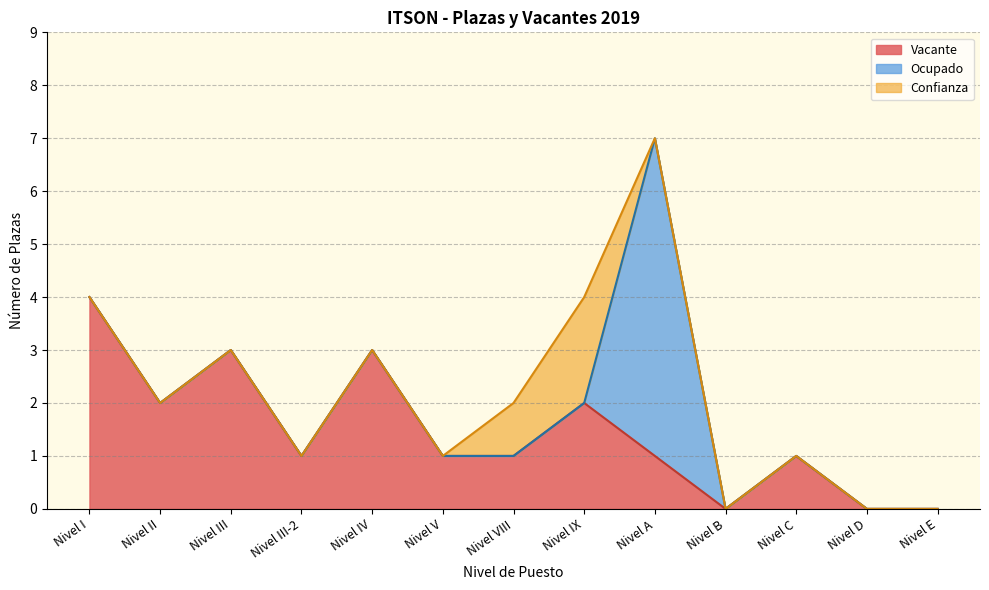

What is the label of the 6th point from the left?

Nivel V